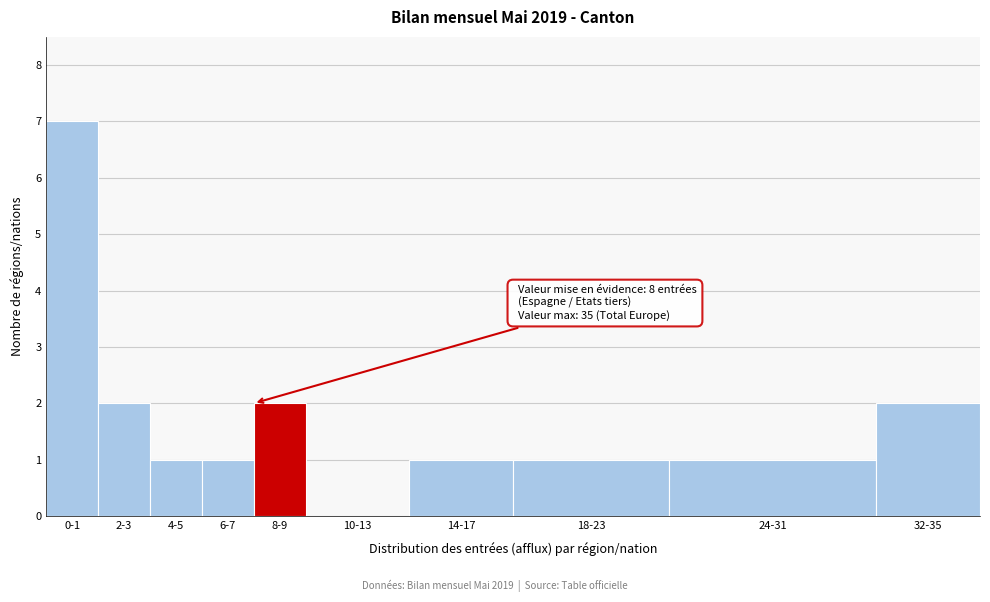

Reading left to right, list all the values displayed in this chart.

0-1=7	2-3=2	4-5=1	6-7=1	8-9=2	10-13=0	14-17=1	18-23=1	24-31=1	32-35=2